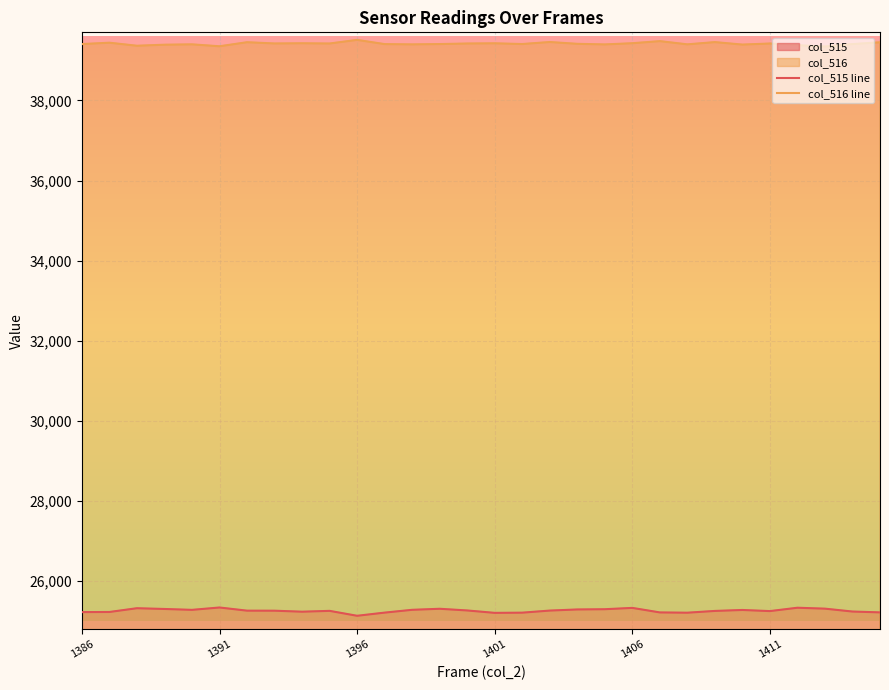

Reading left to right, list all the values displayed in this chart.

col_515 line: 25225	25228	25322	25303	25281	25340	25261	25260	25235	25256	25133	25212	25282	25308	25266	25206	25211	25263	25291	25297	25330	25217	25210	25254	25278	25250	25334	25311	25239	25218
col_516 line: 39407	39441	39365	39391	39400	39352	39453	39422	39427	39421	39511	39406	39399	39407	39421	39426	39408	39458	39413	39398	39428	39480	39400	39456	39394	39421	39379	39345	39406	39451